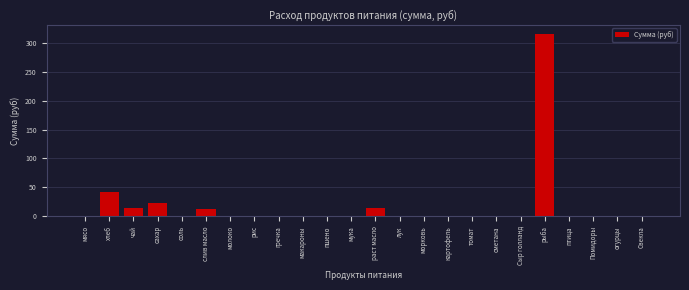

What is the change in value from слив масло to пшено?

-13.2